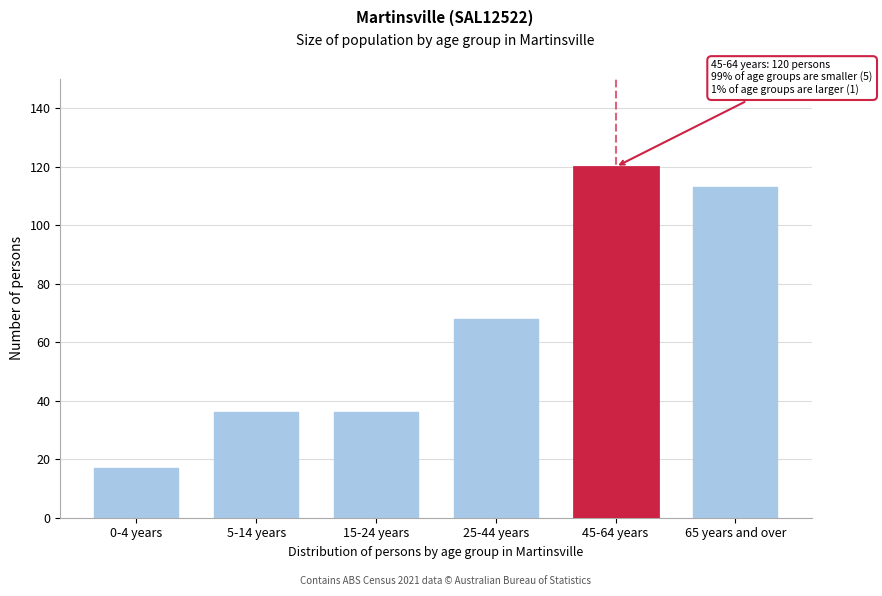

Reading left to right, transcribe all the data shown in this chart.

17	36	36	68	120	113